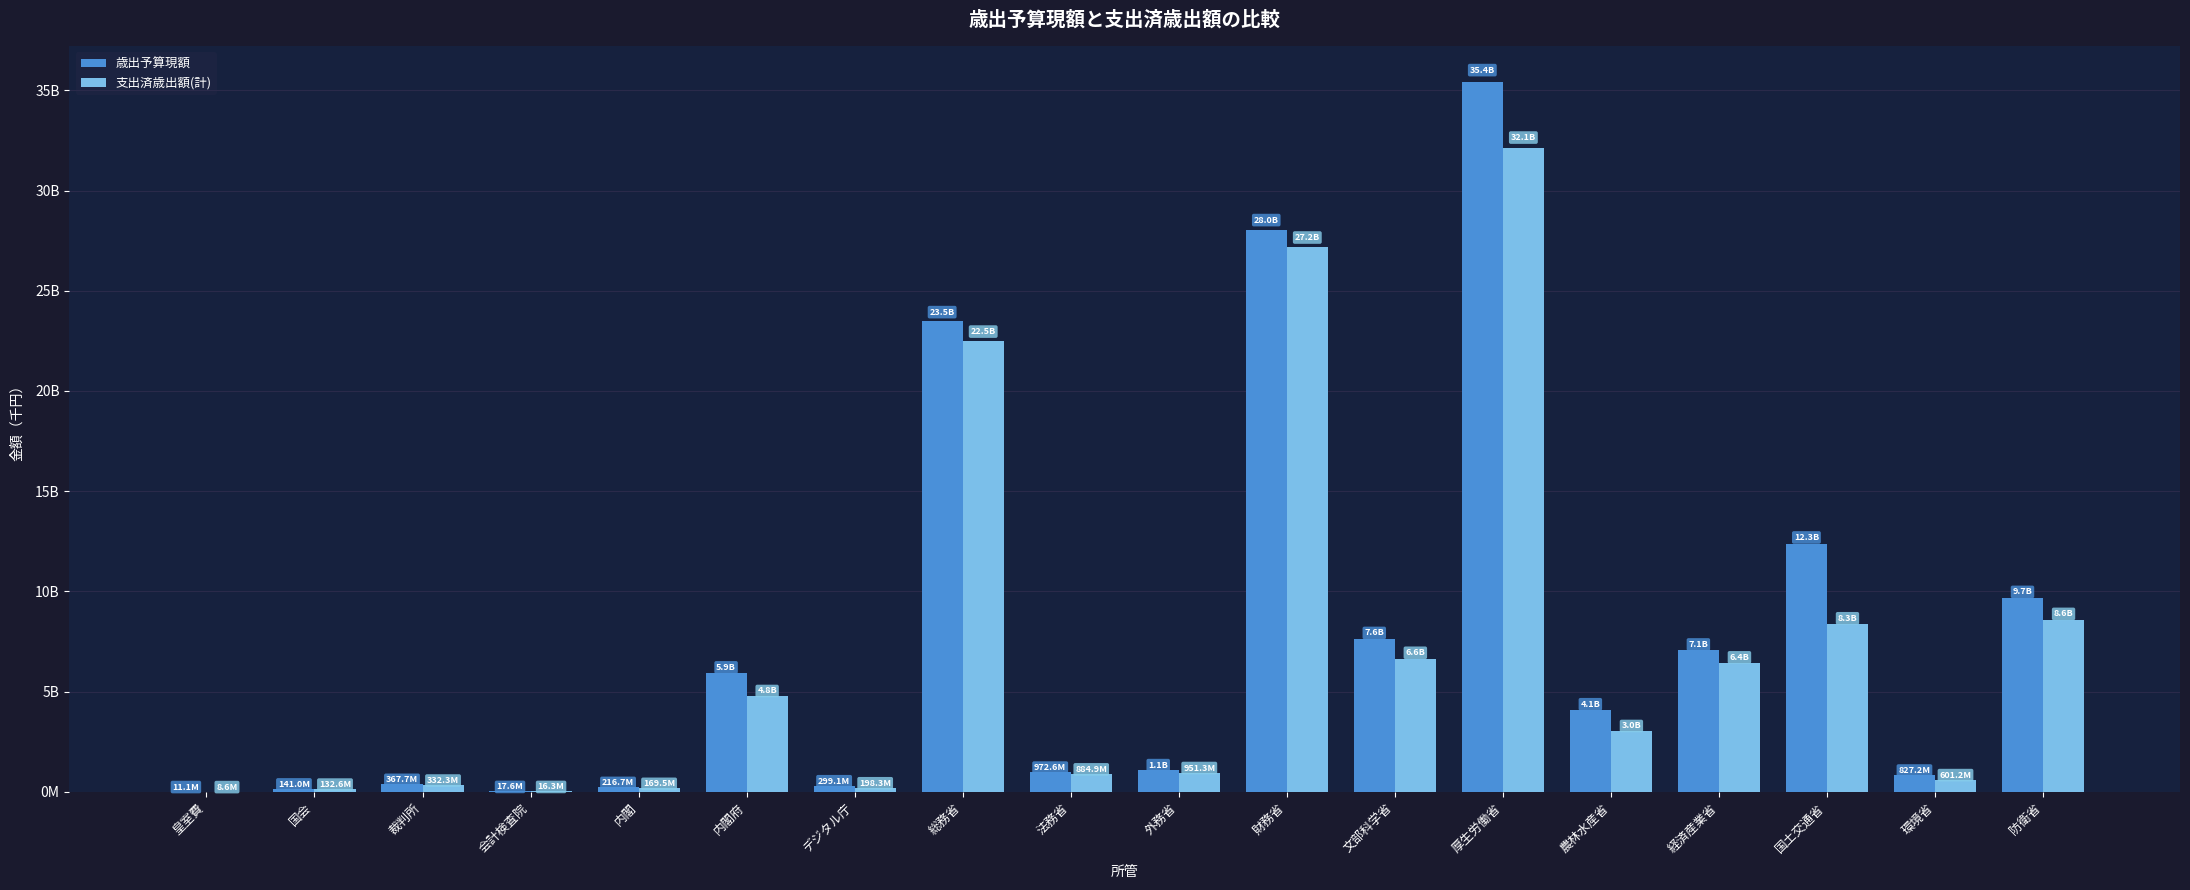

List the series in order of their overall mean, lowest first.

支出済歳出額(計), 歳出予算現額